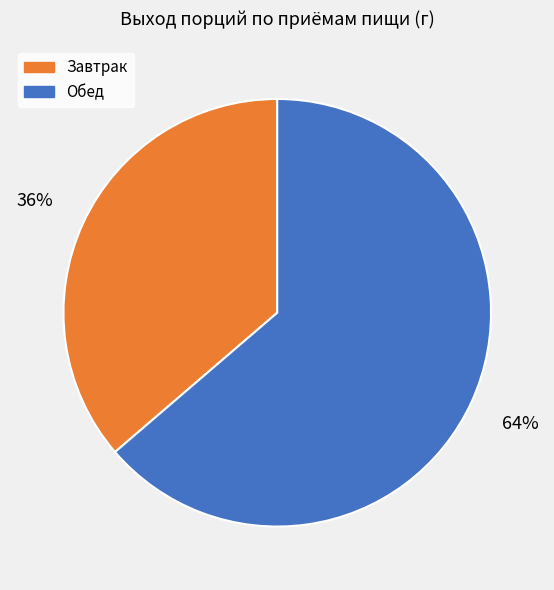

To the nearest percent, what is the average slice percentage?

50%